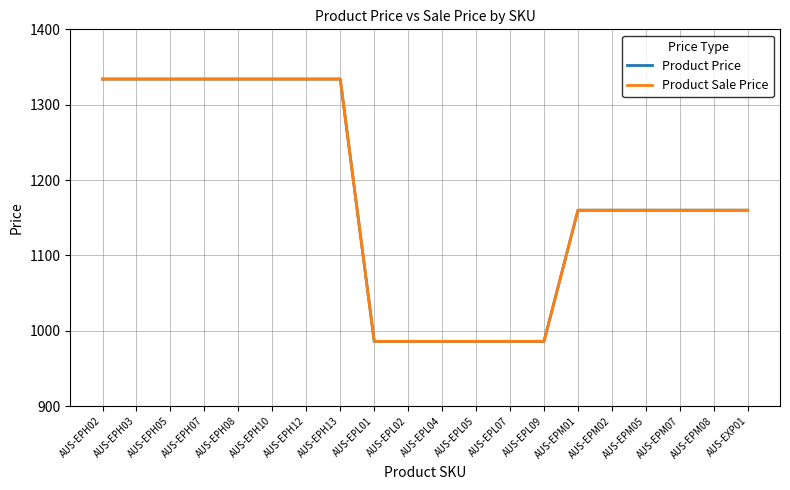

What is the sum of the Product Price values at AUS-EPM01 and AUS-EPH03?

2494